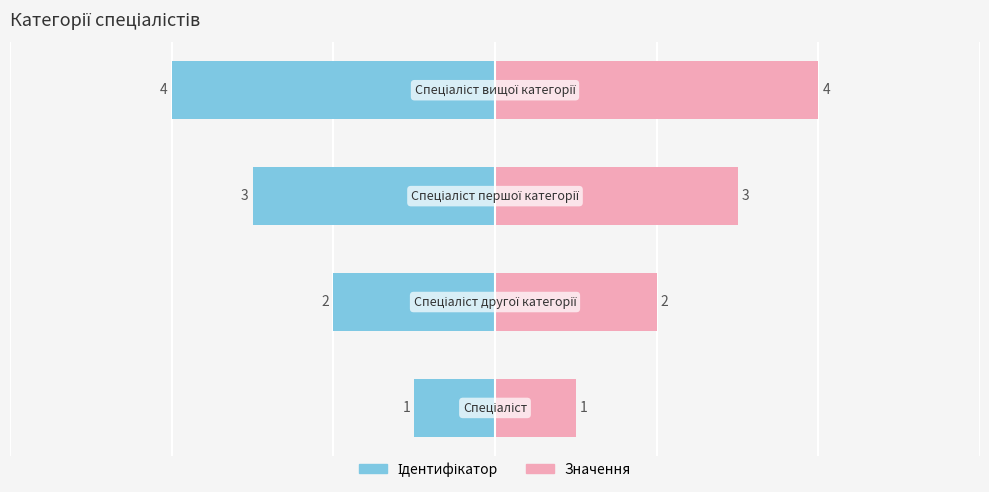

What is the minimum value shown in the chart?

1